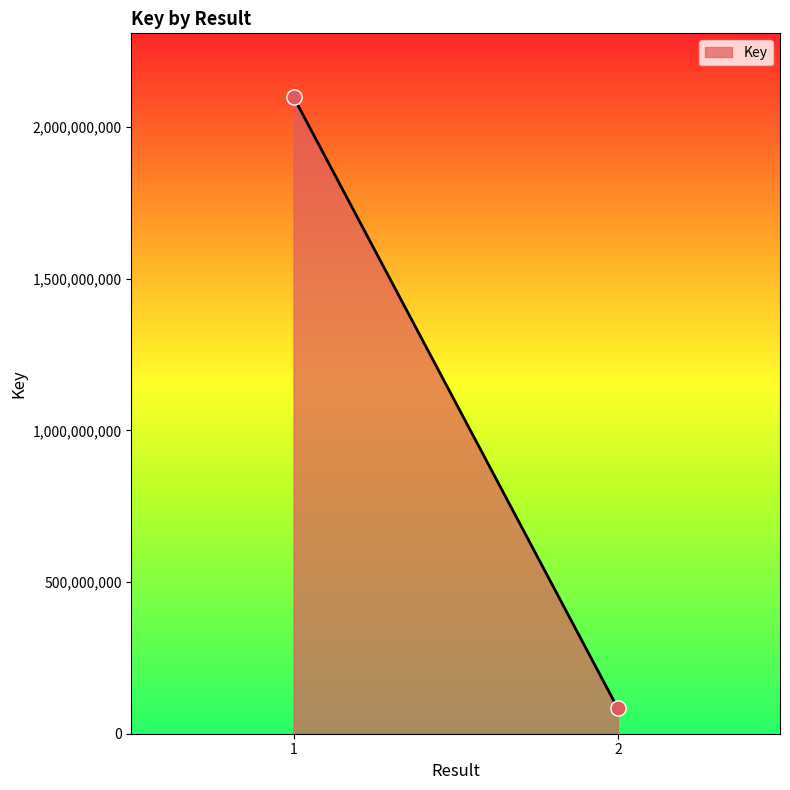

What is the range of Y values (max minus min)?

2015915778